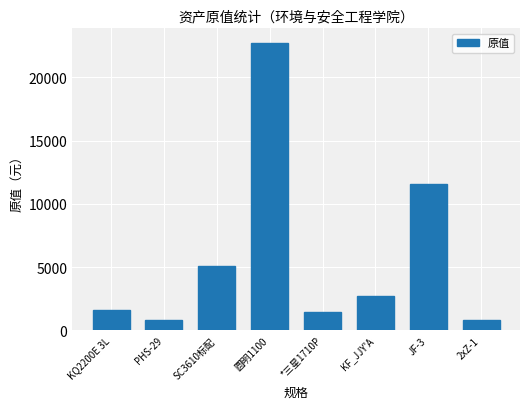

What is the label of the 4th bar from the right?

*三星1710P